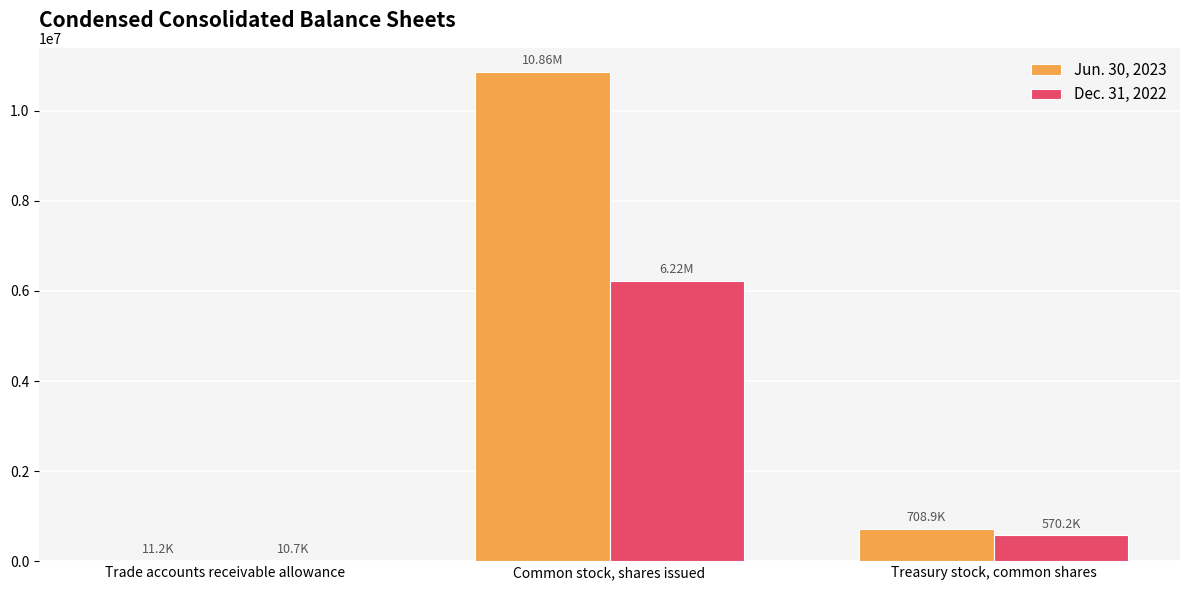

At which label does Dec. 31, 2022 first exceed 570247?

Common stock, shares issued